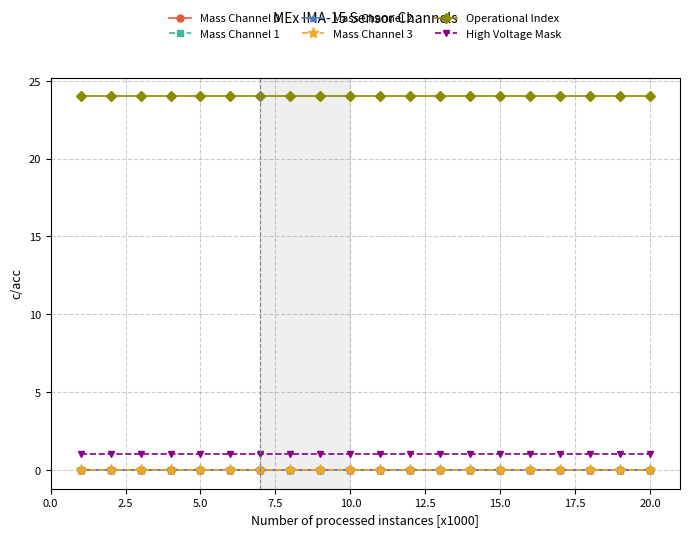

True or false: High Voltage Mask and Operational Index intersect in this chart.

False